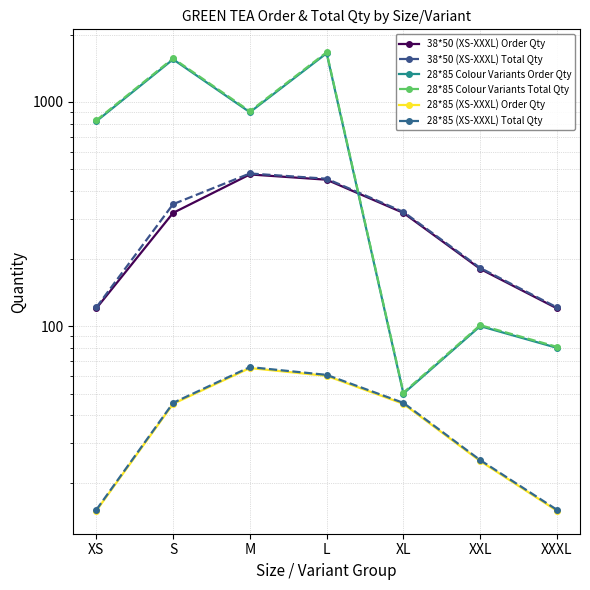

What is the sum of all 28*85 Colour Variants Total Qty values?

5201.5